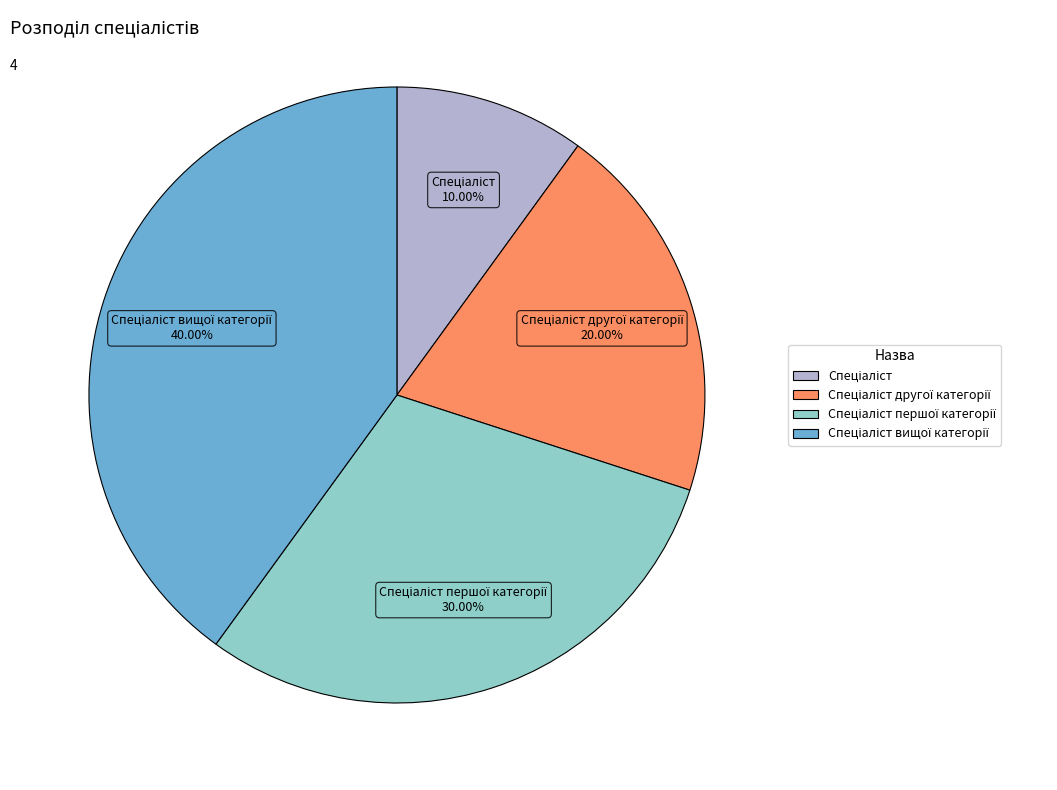

Does any single category account for the majority?

No